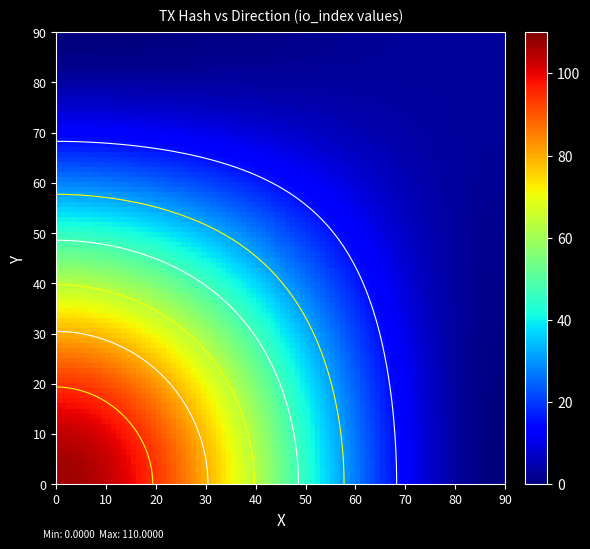

What is the spread (max minus min) of values at direction?

2